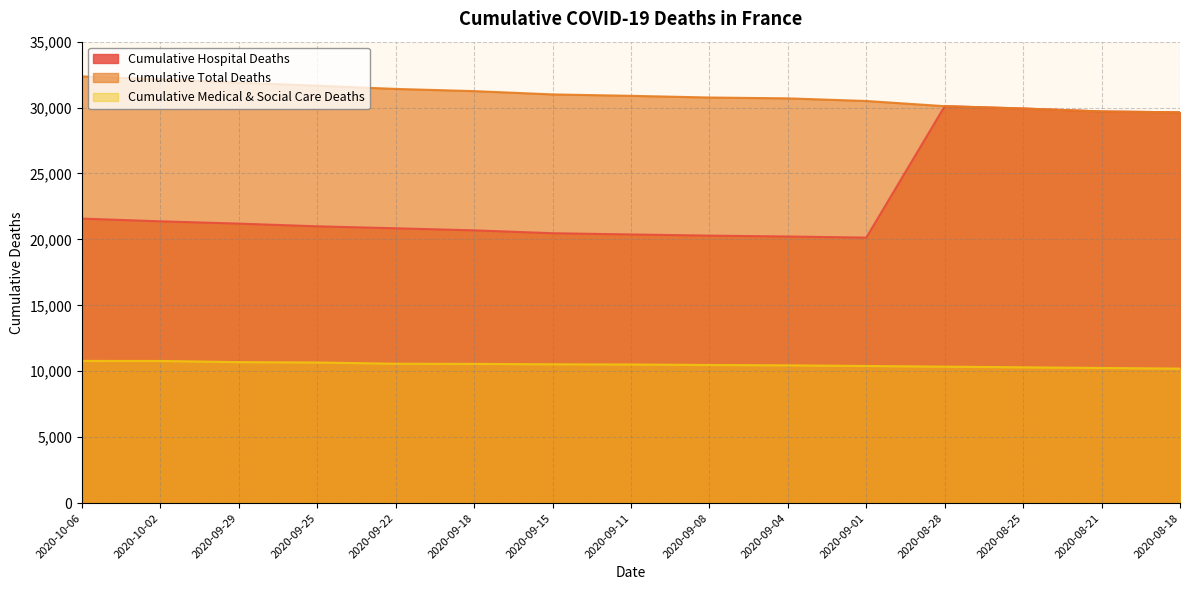

What is the sum of all Cumulative Total Deaths values?

463979